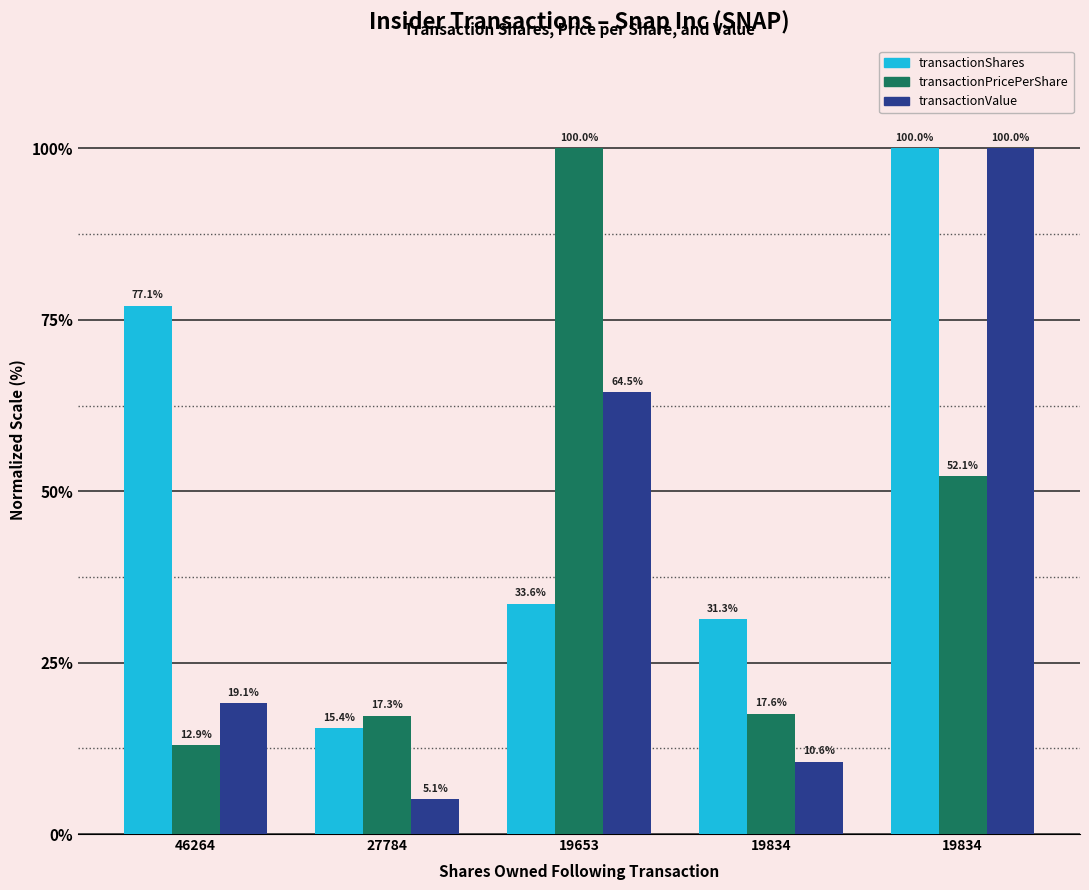

At how many categories does at least one series exceed 7?

5